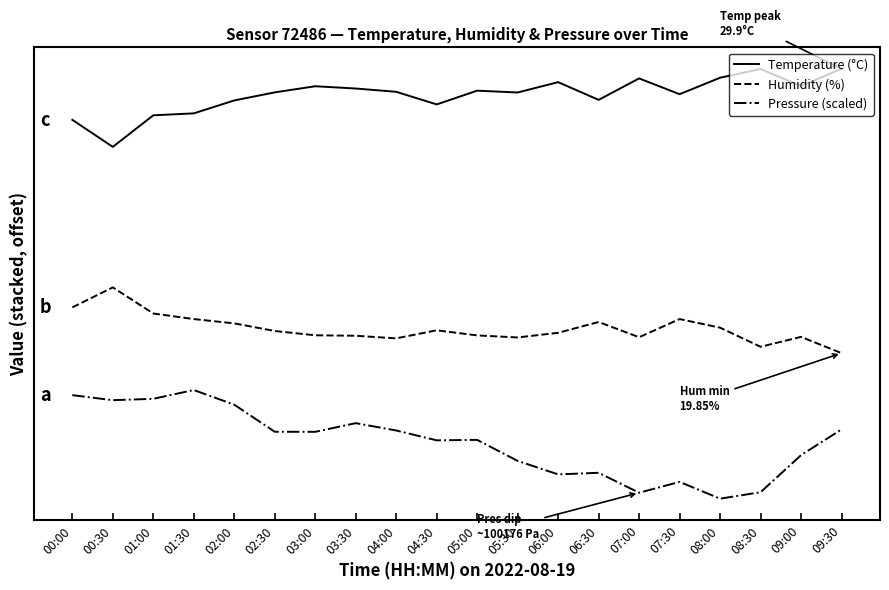

At which category does Pressure (scaled) reach its first local peak?

01:30